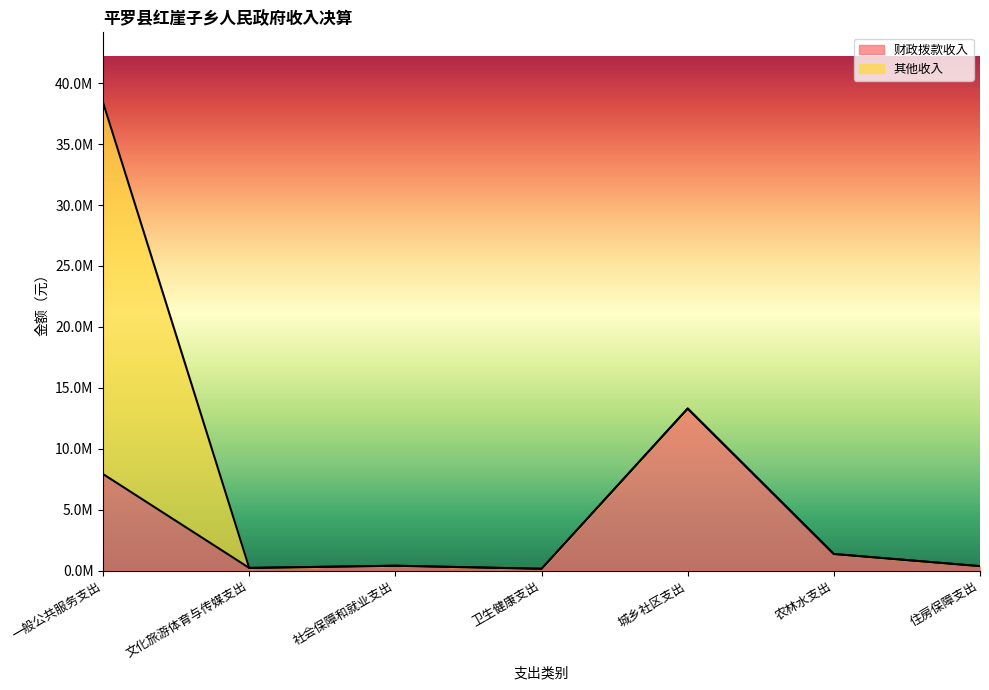

List the labels in order of value, smallest first.

卫生健康支出, 文化旅游体育与传媒支出, 住房保障支出, 社会保障和就业支出, 农林水支出, 一般公共服务支出, 城乡社区支出